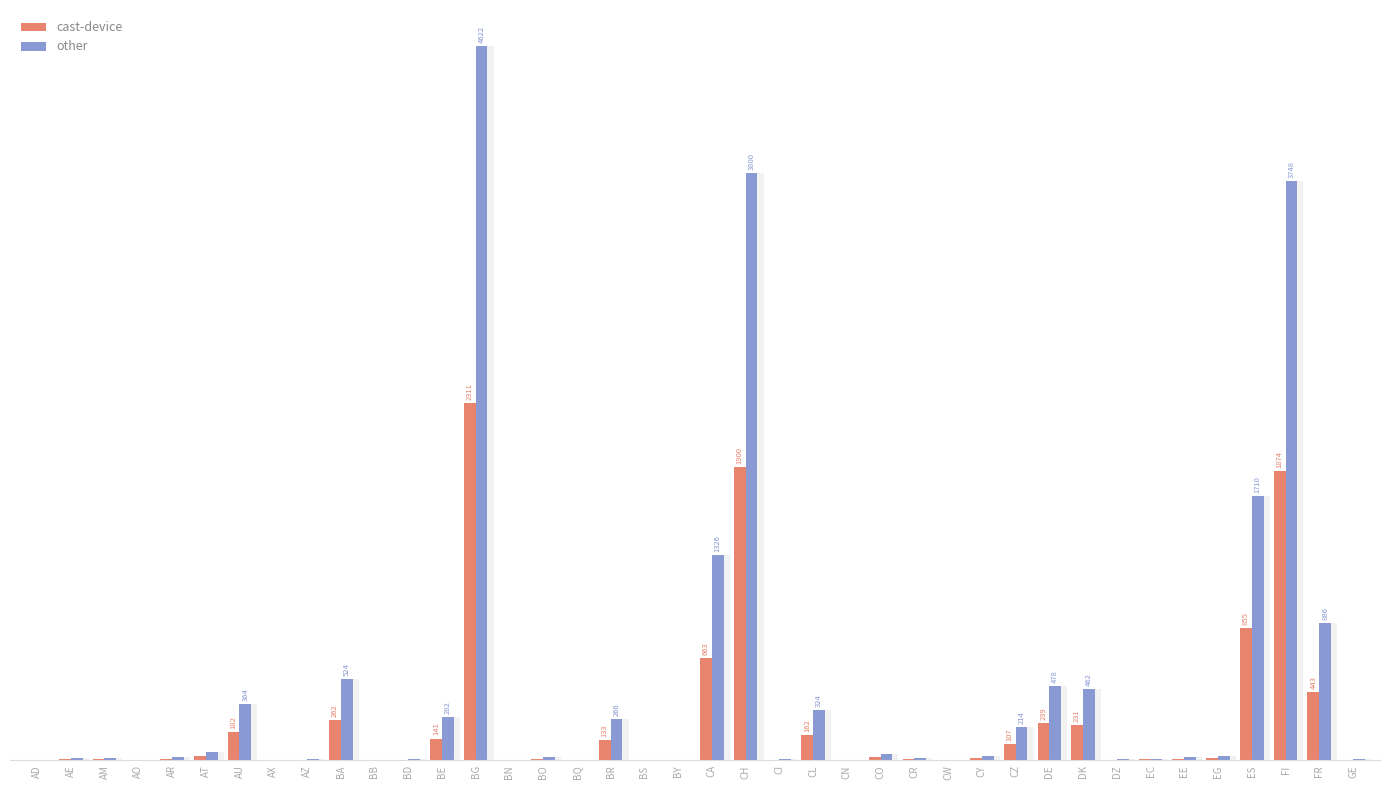

Which category has the lowest value across all series?

AD